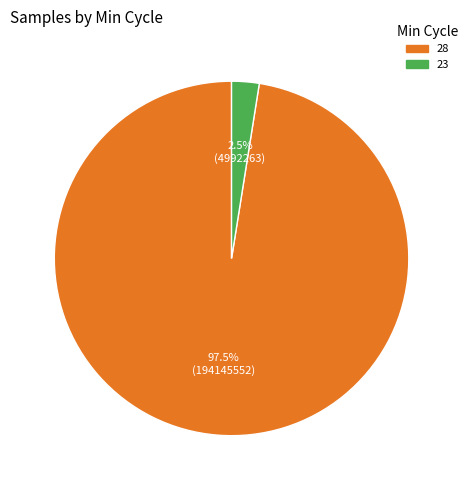

Is the sum of 28 and 23 greater than half?

Yes